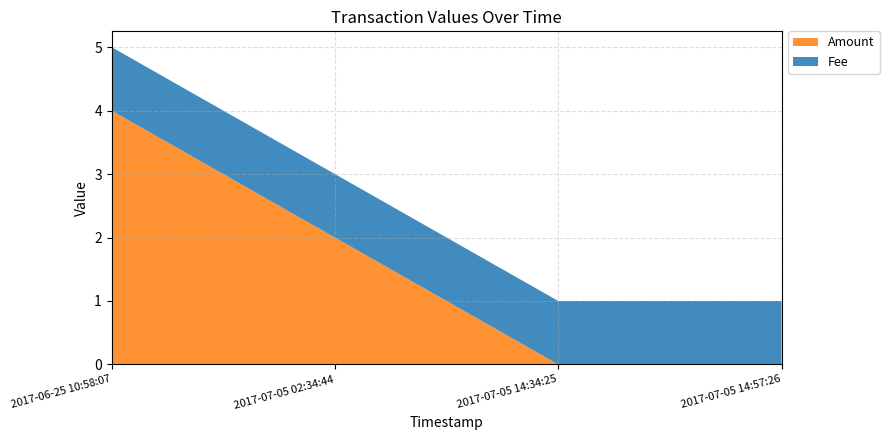

Reading left to right, transcribe all the data shown in this chart.

Amount: 2017-06-25 10:58:07=4	2017-07-05 02:34:44=2	2017-07-05 14:34:25=0	2017-07-05 14:57:26=0
Fee: 2017-06-25 10:58:07=1	2017-07-05 02:34:44=1	2017-07-05 14:34:25=1	2017-07-05 14:57:26=1